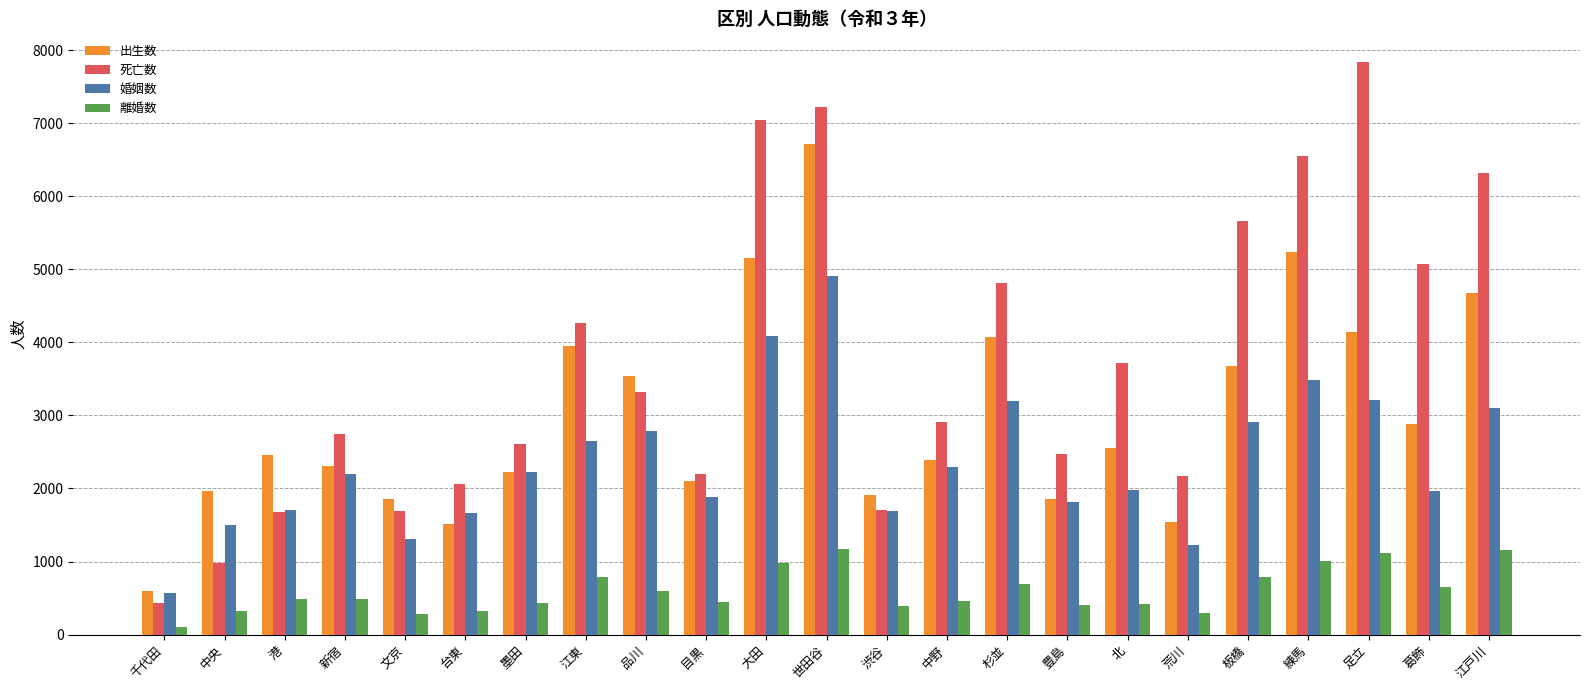

What is the total value across all series at 目黒?

6625